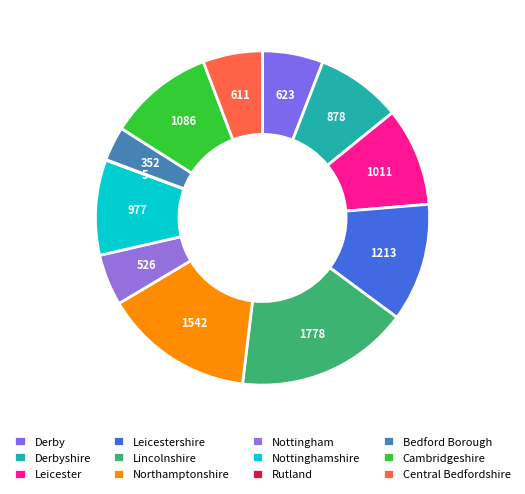

What is the largest slice in the pie chart?

Lincolnshire